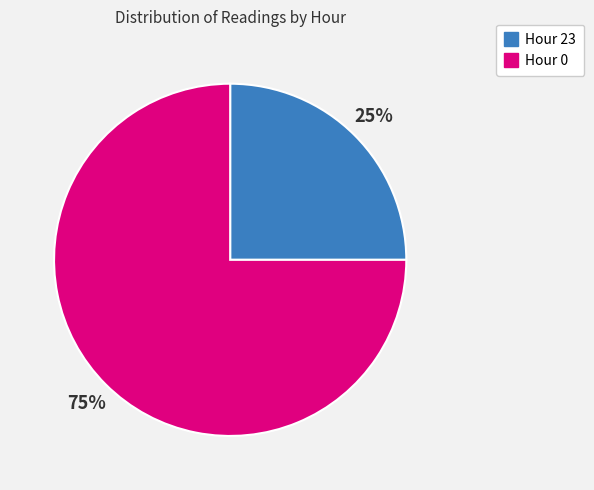

What is the largest slice in the pie chart?

Hour 0